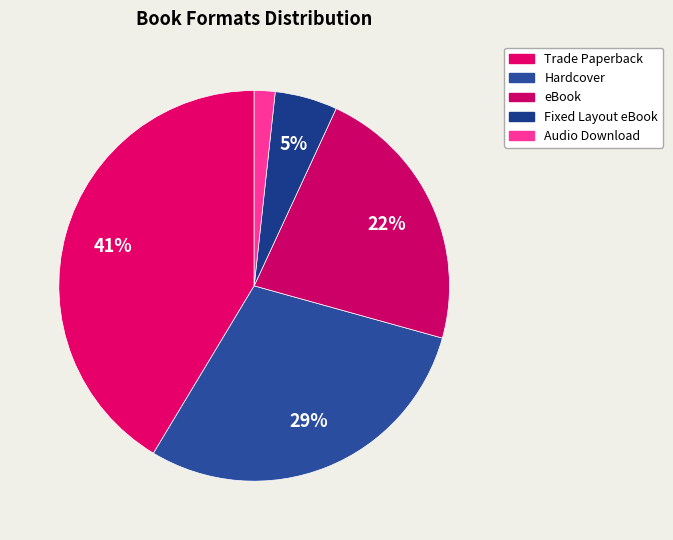

How many segments does this pie chart have?

5